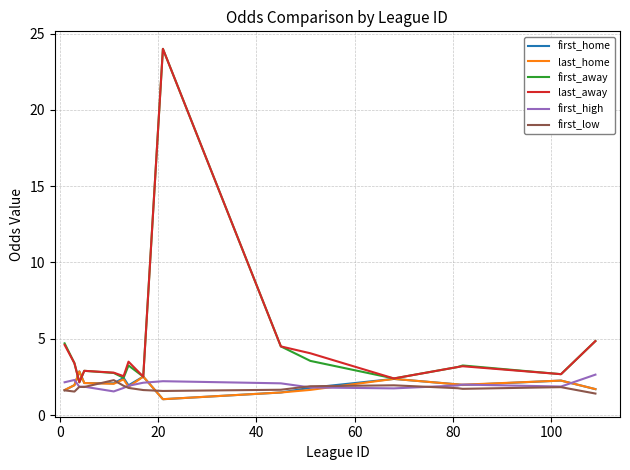

What is the minimum value shown in the chart?

1.0